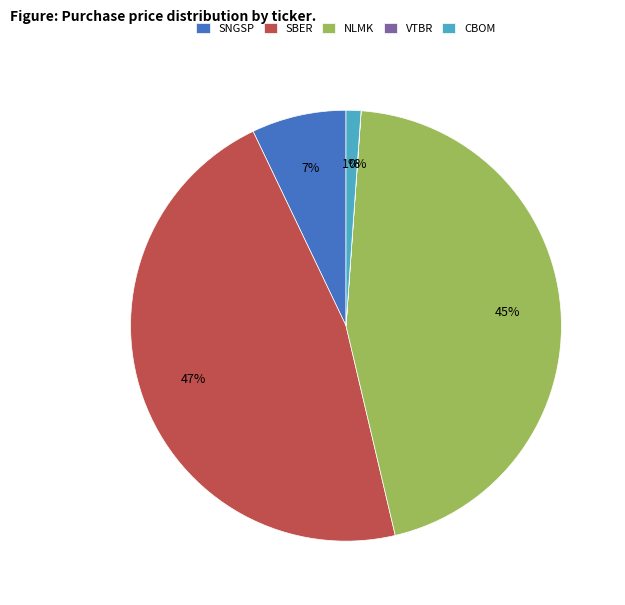

Is it true that NLMK is 39% of the pie?

False